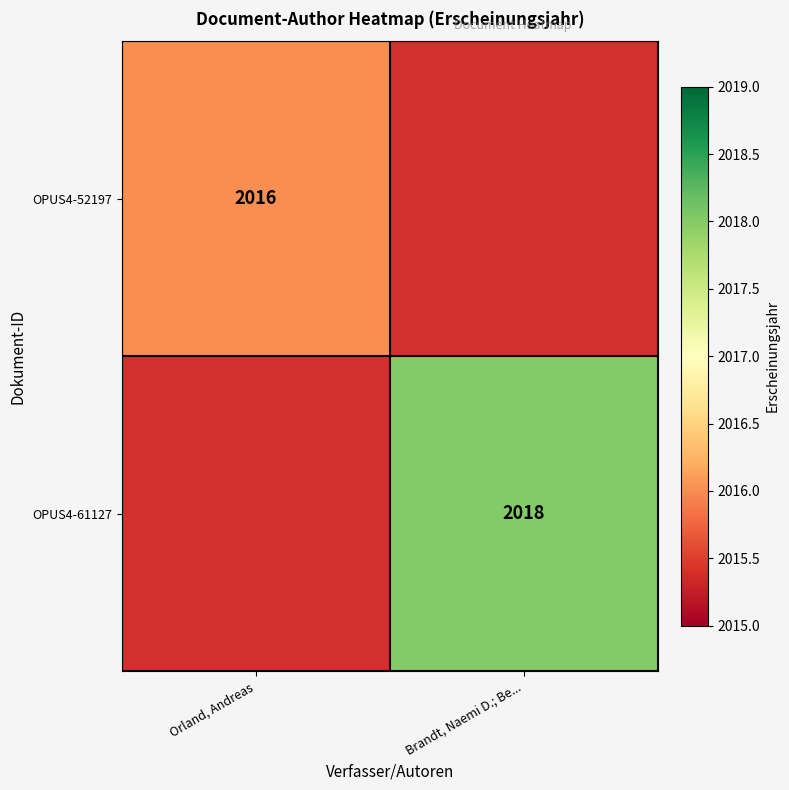

At how many categories does at least one series exceed 2016?

1